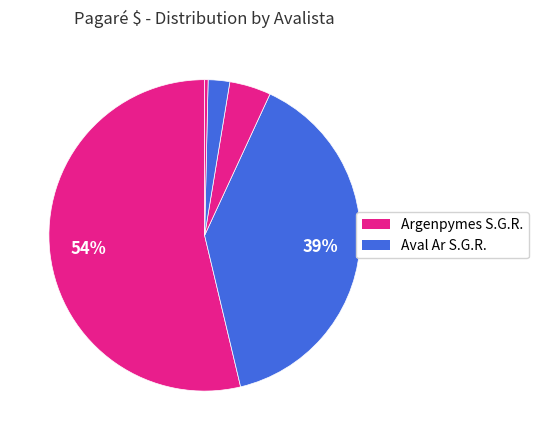

Count the number of slices in the pie.

5